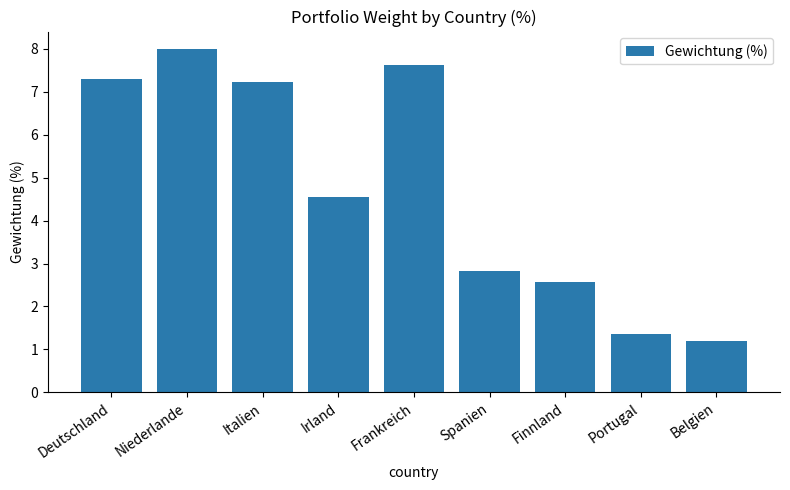

Does the chart contain stacked bars?

No